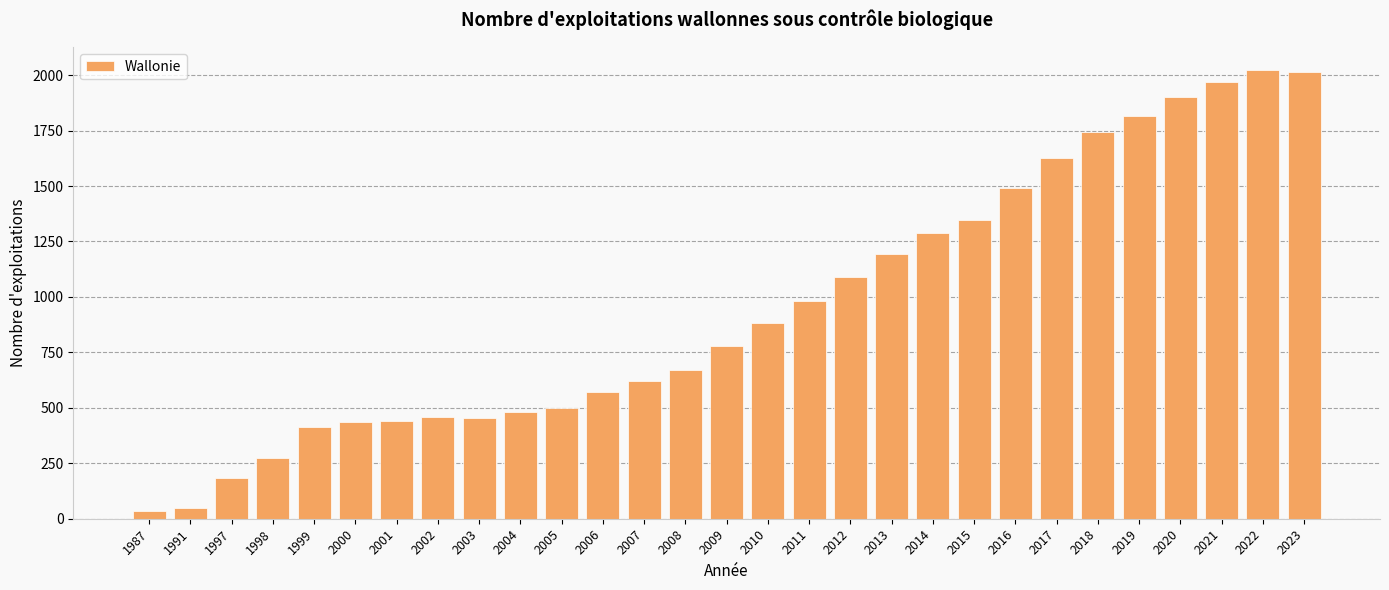

What is the value of the 9th bar from the left?

455